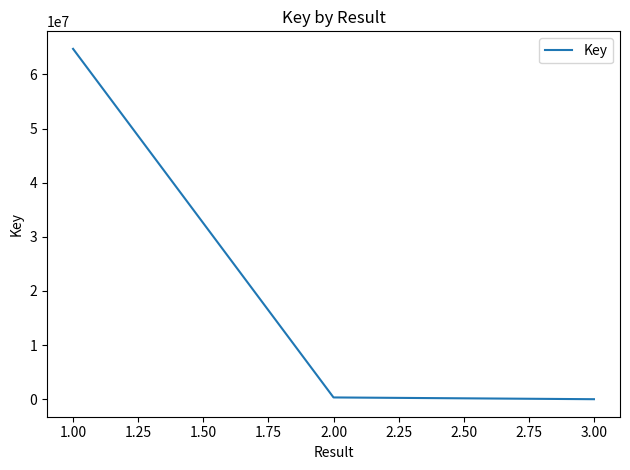

What is the greatest value displayed?

64732001